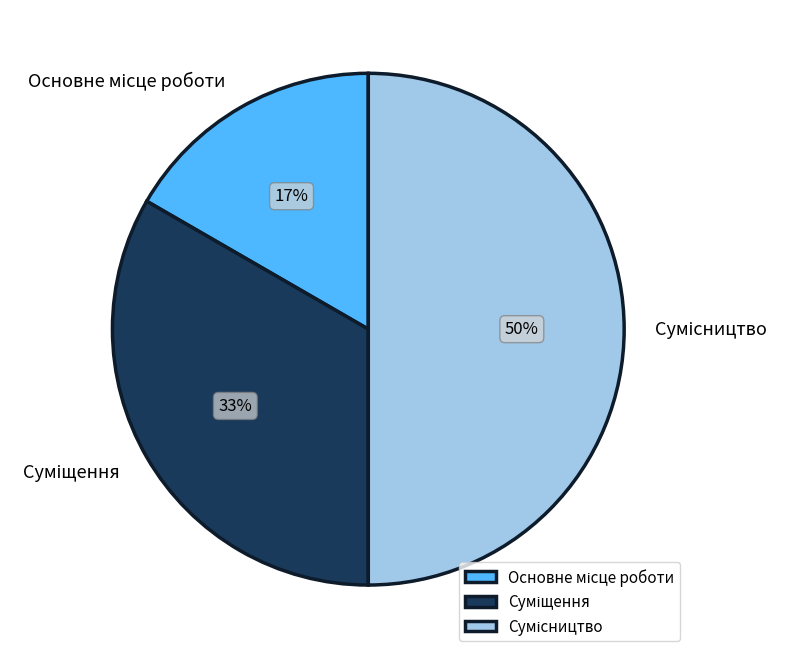

To the nearest percent, what is the average slice percentage?

33%